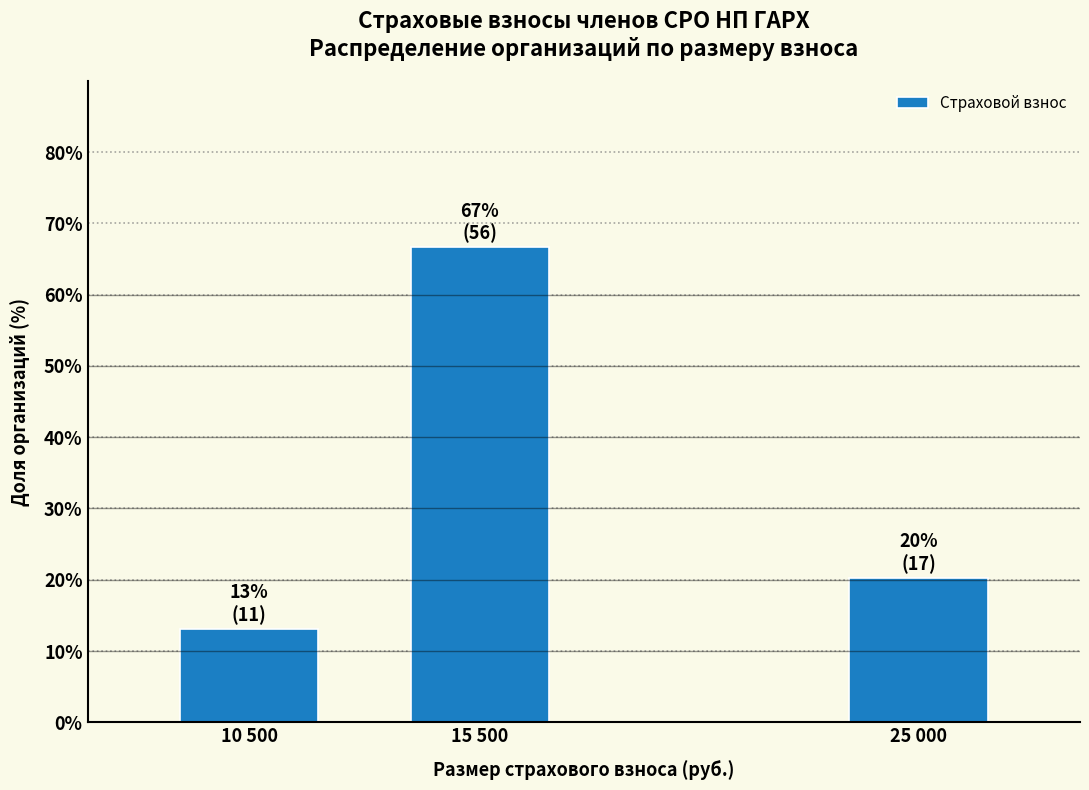

Reading left to right, what are all the values shown in this chart?

13.1	66.7	20.2